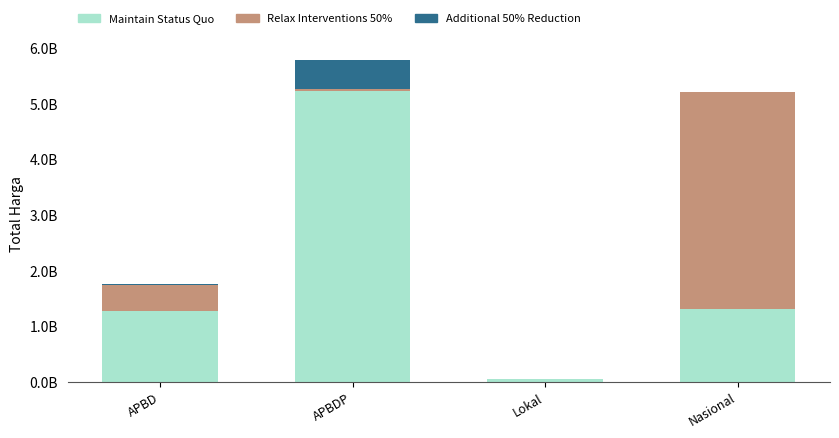

List the series in order of their peak value, highest first.

Maintain Status Quo, Relax Interventions 50%, Additional 50% Reduction